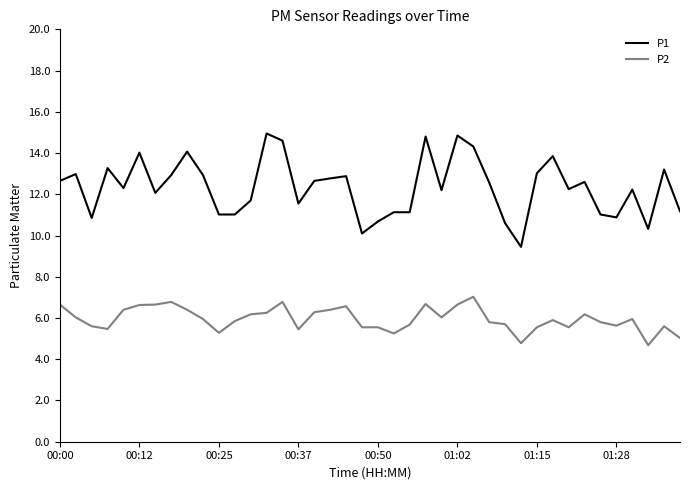

Does the chart have visible grid lines?

No